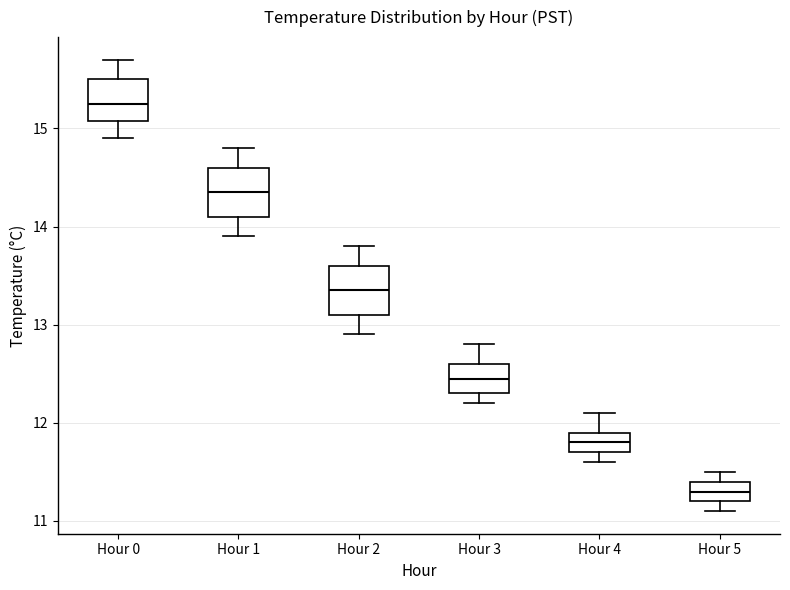

Which box has the highest median line?

Hour 0